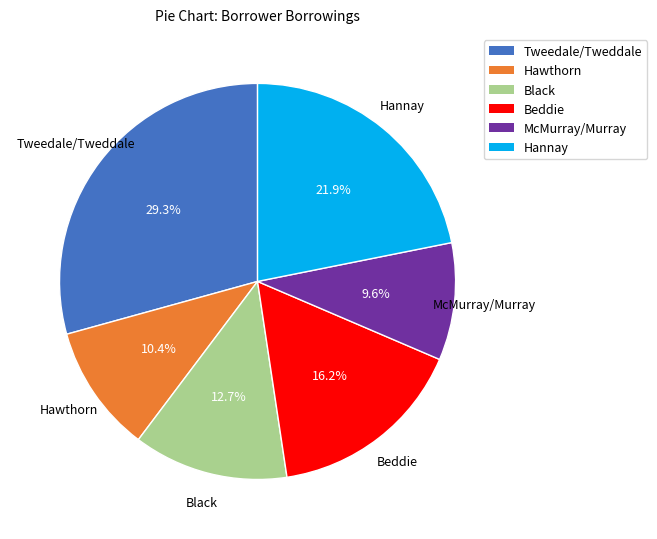

What is the ratio of the value at Beddie to the value at Hawthorn?

1.6